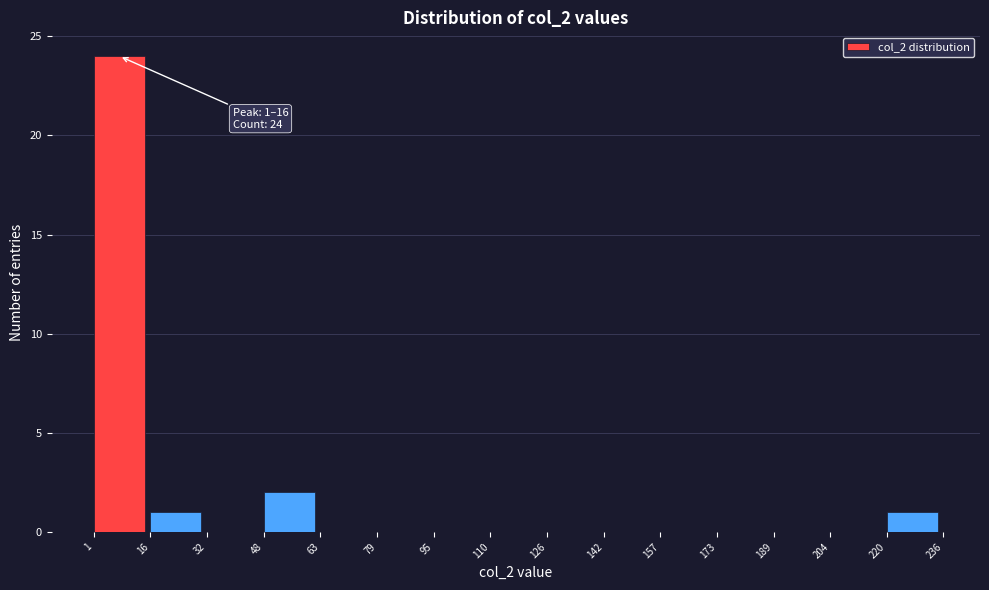

Over which range of the x-axis is the bar tallest?

1 to 16